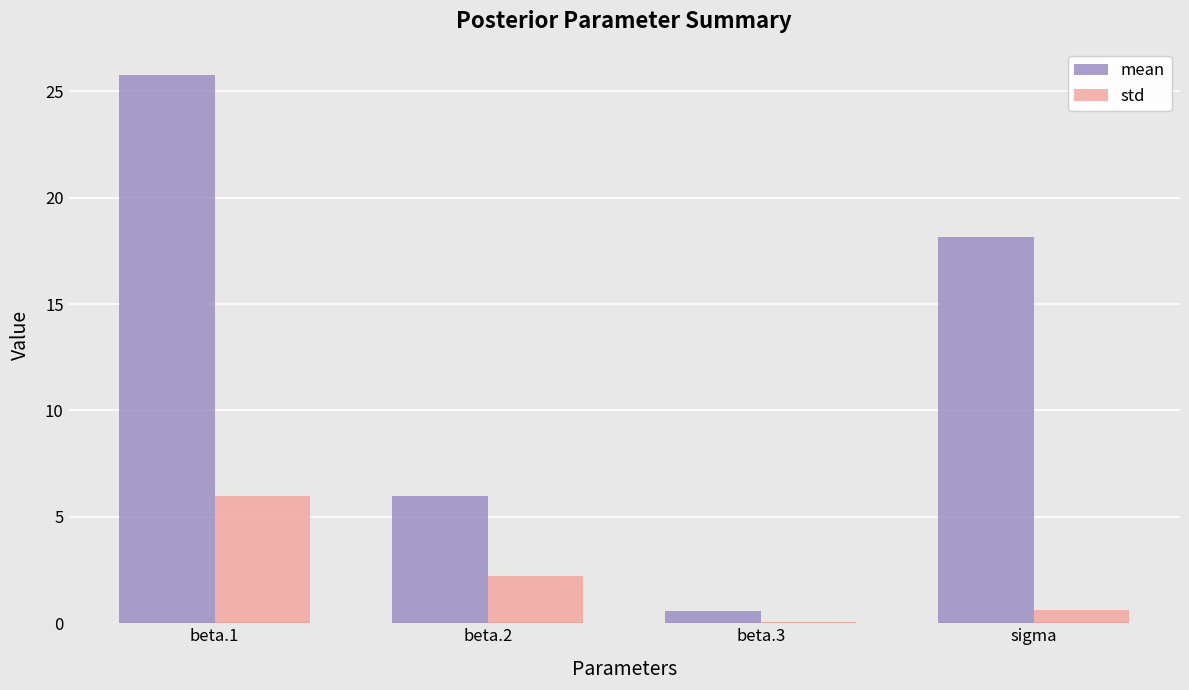

Reading left to right, list all the values displayed in this chart.

mean: beta.1=25.8	beta.2=6.0	beta.3=0.6	sigma=18.1
std: beta.1=6.0	beta.2=2.2	beta.3=0.1	sigma=0.6